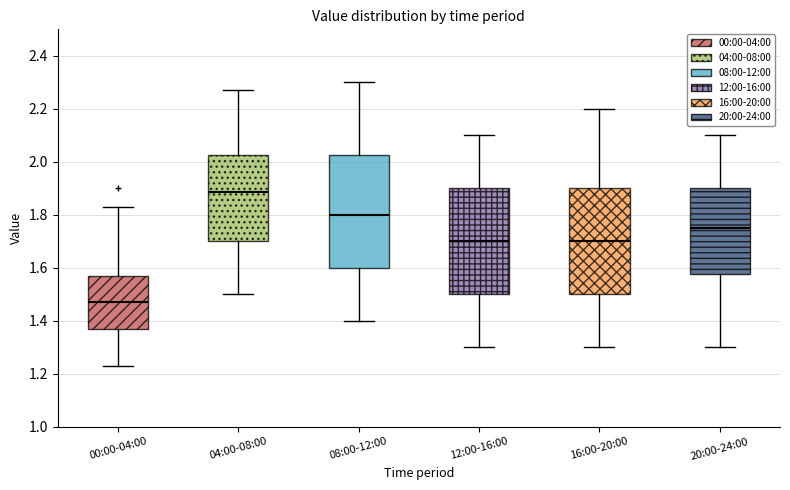

Comparing the boxes themselves (not the whiskers), which one is the tallest?

08:00-12:00